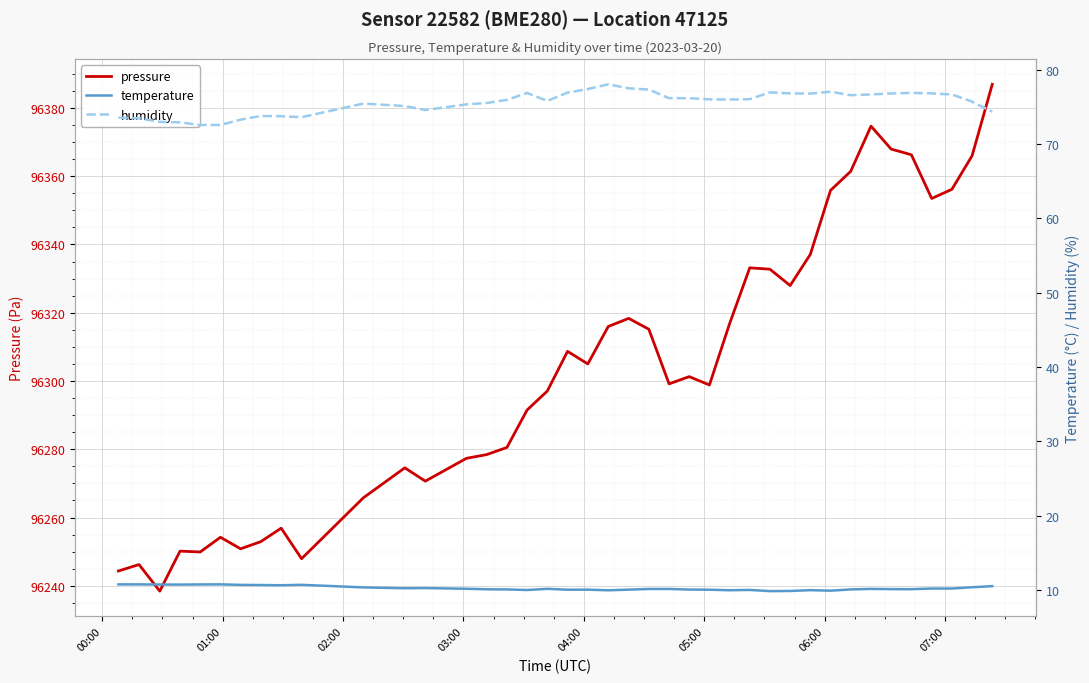

How many values in the temperature series exceed 10?

34